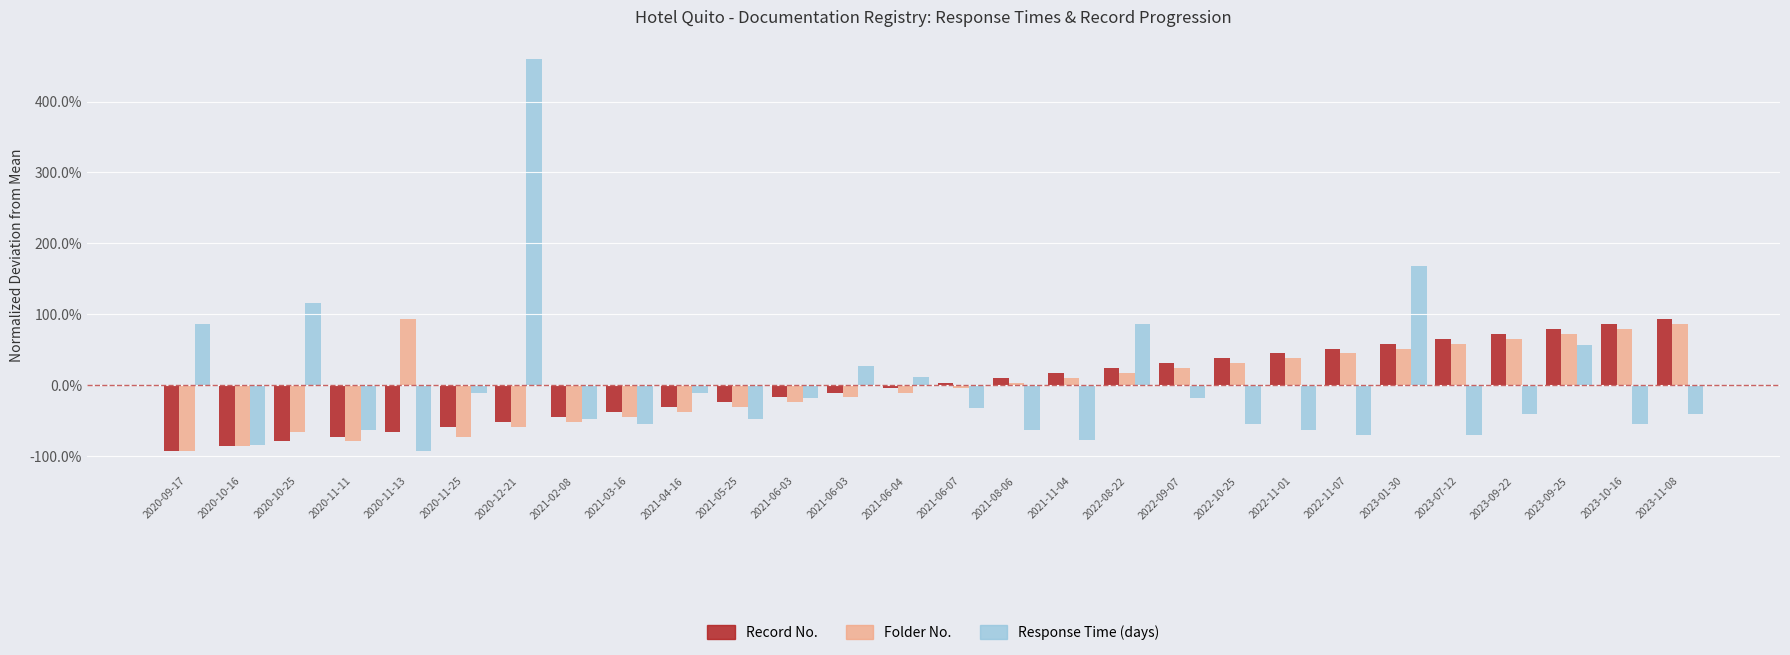

Is the value of Response Time (days) at 2020-11-25 greater than the value of Folder No. at 2020-10-16?

Yes